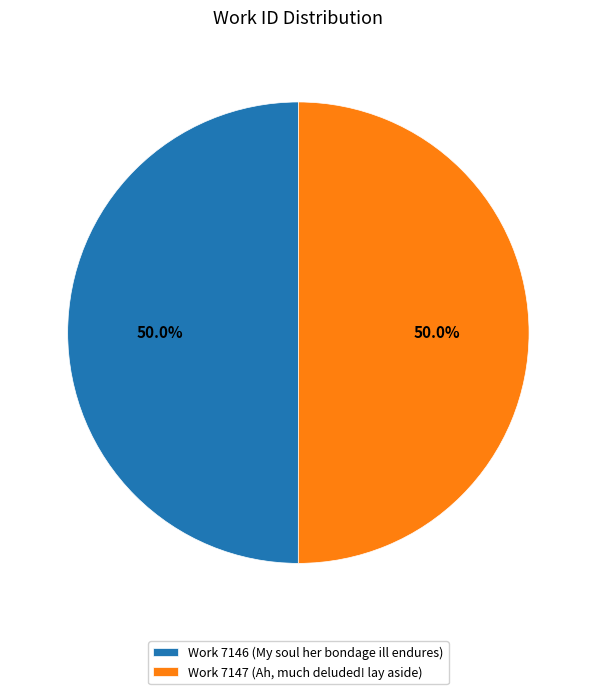

To the nearest percent, what percentage of the pie is Work 7146 (My soul her bondage ill endures)?

50%